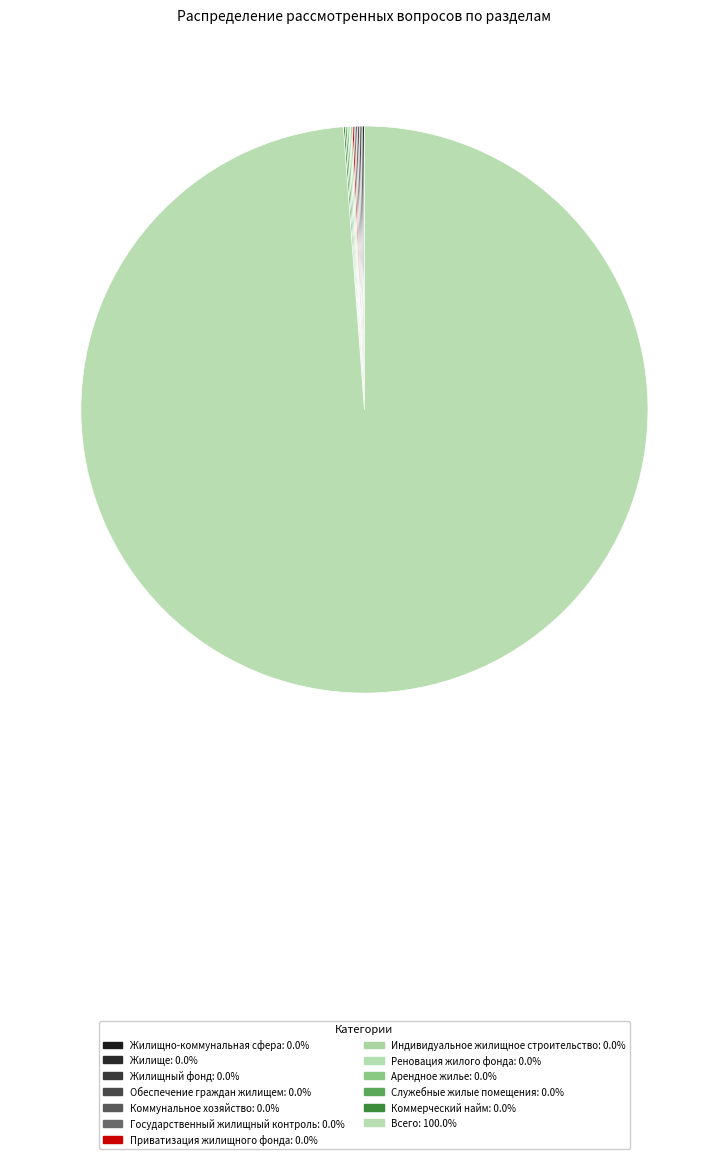

Rank the categories by value from highest to lowest.

Всего, Жилищно-коммунальная сфера, Жилище, Жилищный фонд, Обеспечение граждан жилищем, Коммунальное хозяйство, Государственный жилищный контроль, Приватизация жилищного фонда, Индивидуальное жилищное строительство, Реновация жилого фонда, Арендное жилье, Служебные жилые помещения, Коммерческий найм